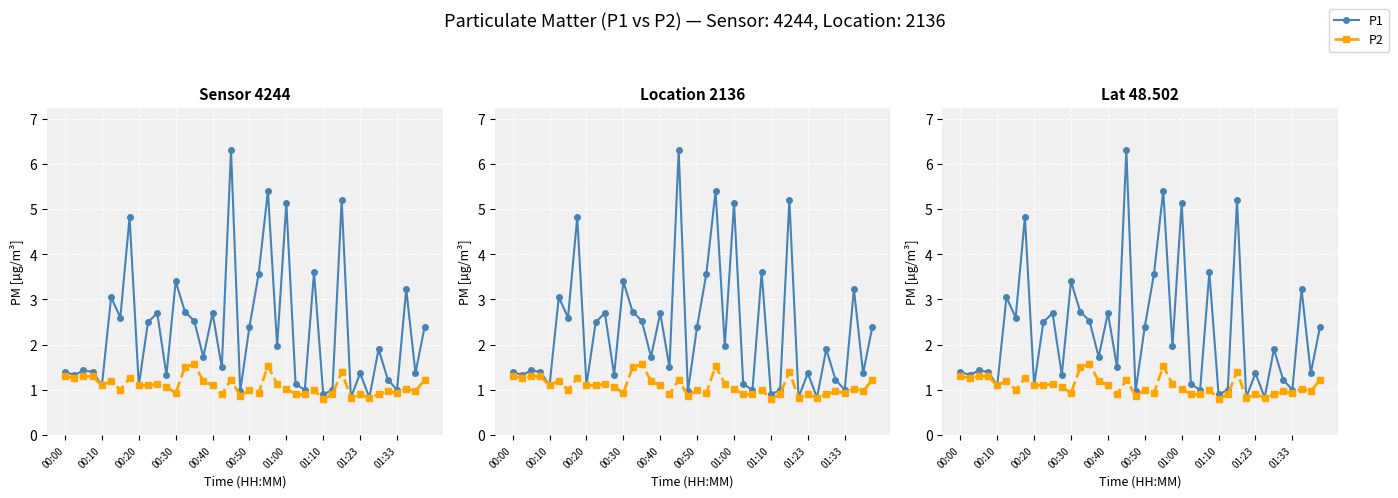

Count the number of data series in this chart.

2